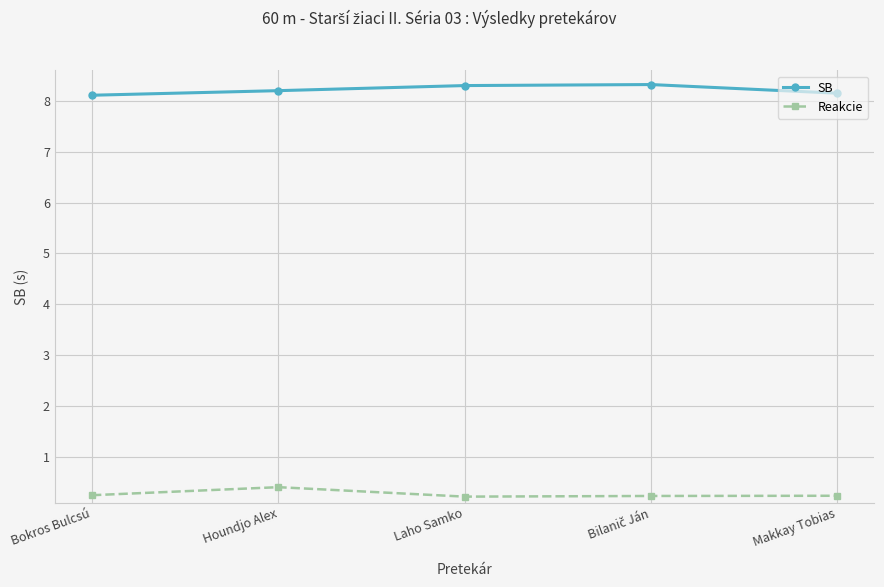

Reading left to right, what are all the values shown in this chart?

SB: 8.1	8.2	8.3	8.3	8.2
Reakcie: 0.2	0.4	0.2	0.2	0.2